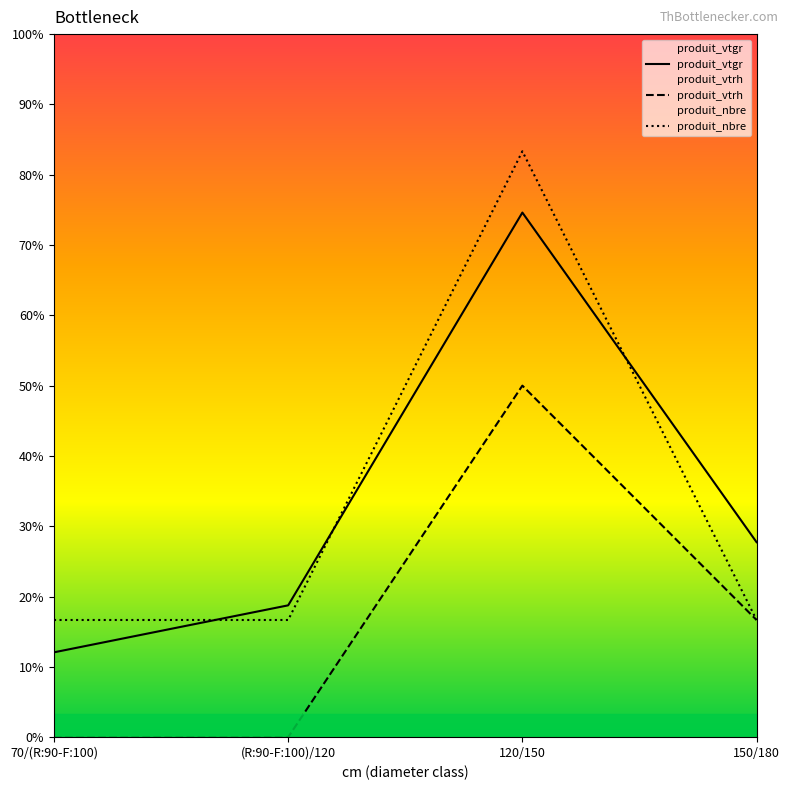

Which series has the largest total across all categories?

produit_nbre